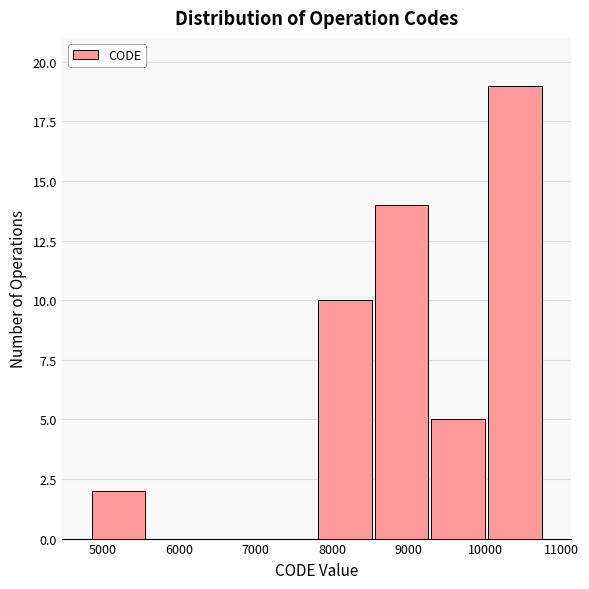

Reading left to right, transcribe this chart: for each bar, give the range it covers on the x-axis and its height. Neither the bar edges nor the heights are printed on the chart, so give them approximately, as read against the axes.

4800 to 5600: 2
5600 to 6300: 0
6300 to 7100: 0
7100 to 7800: 0
7800 to 8500: 10
8500 to 9300: 14
9300 to 10000: 5
10000 to 10800: 19